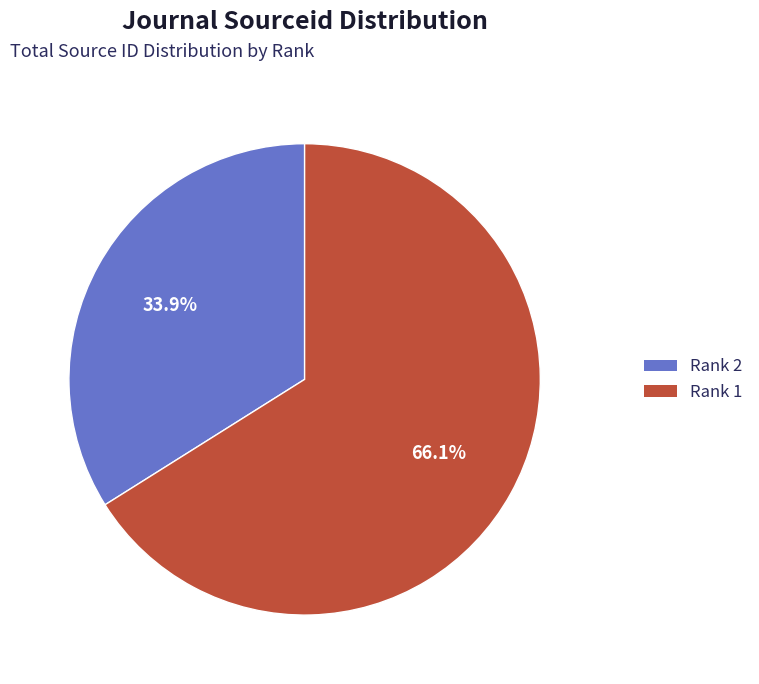

What is the ratio of the value at Rank 1 to the value at Rank 2?

1.9